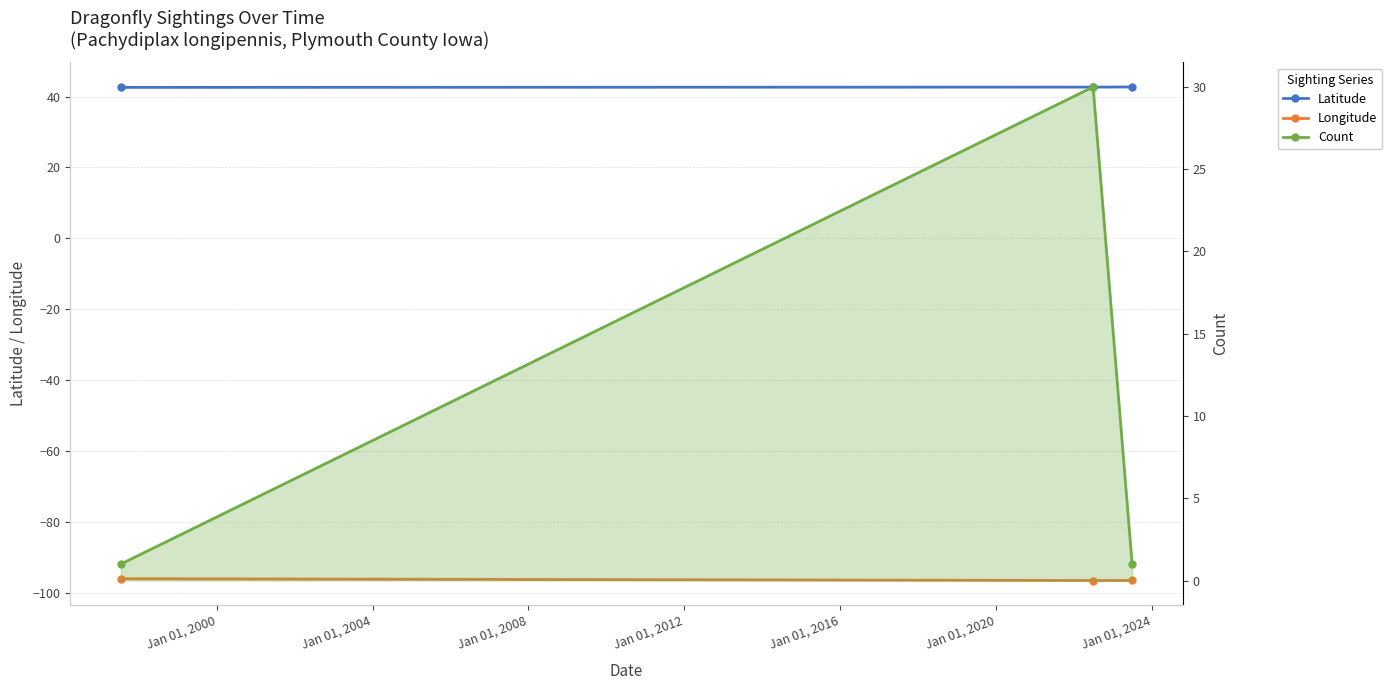

What is the sum of all Count values?

32.0